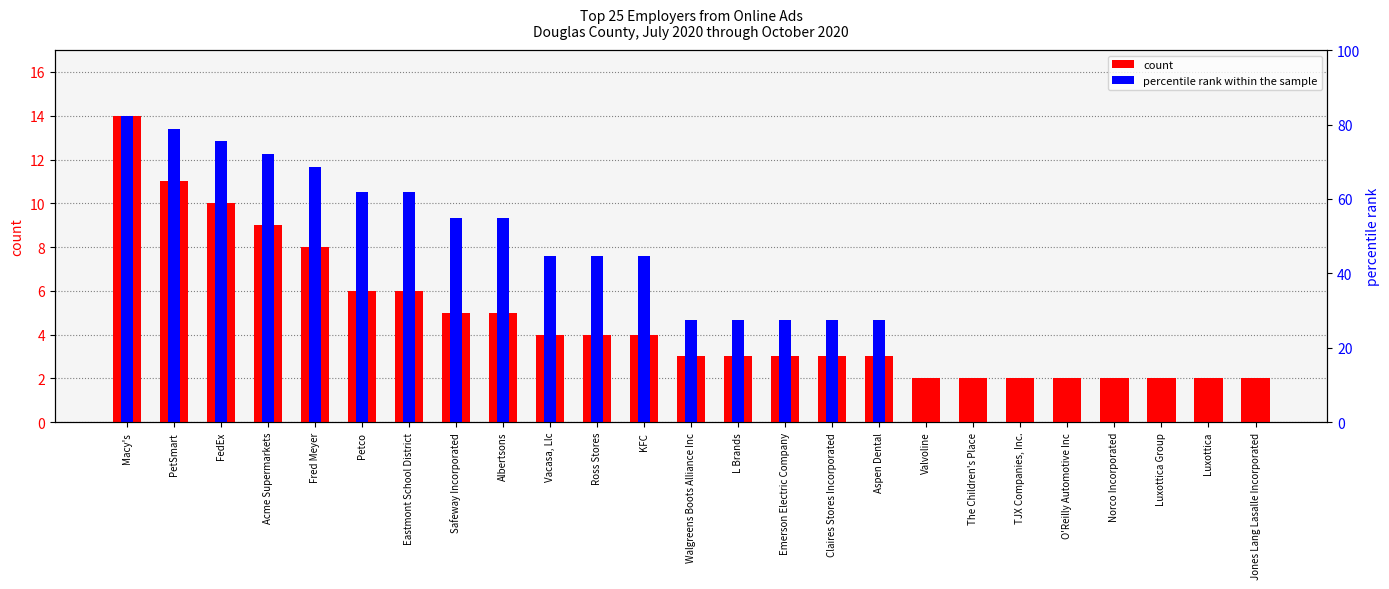

At which category is the sum across all series the highest?

Macy's